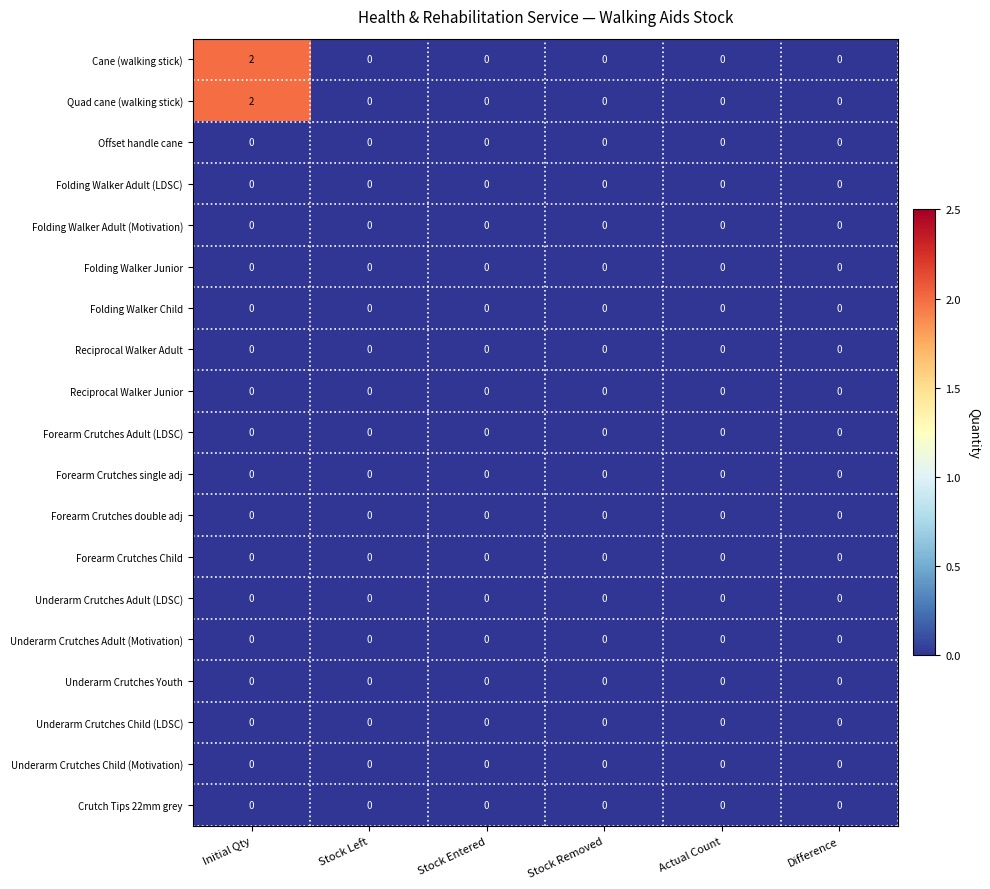

At which label does Quad cane (walking stick) reach its peak?

Initial Qty